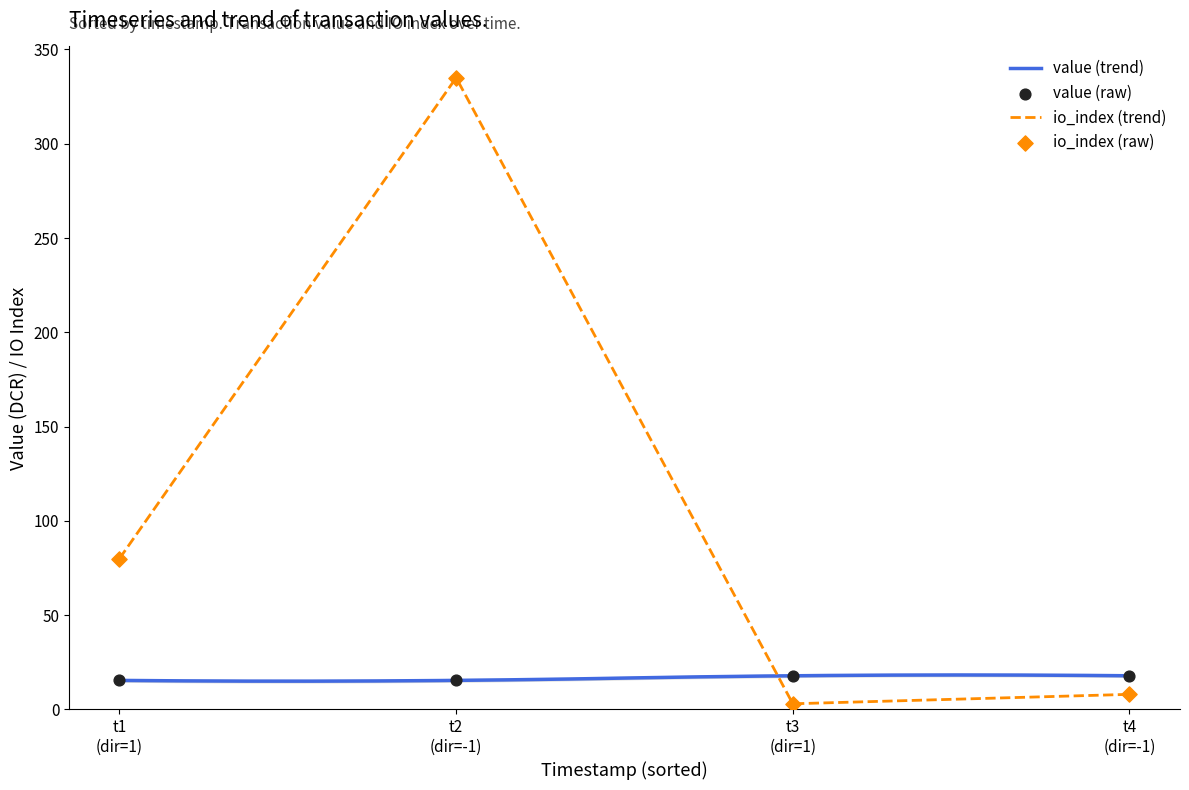

What is the ratio of the value at t4 (dir=-1) to the value at t1 (dir=1)?

1.2